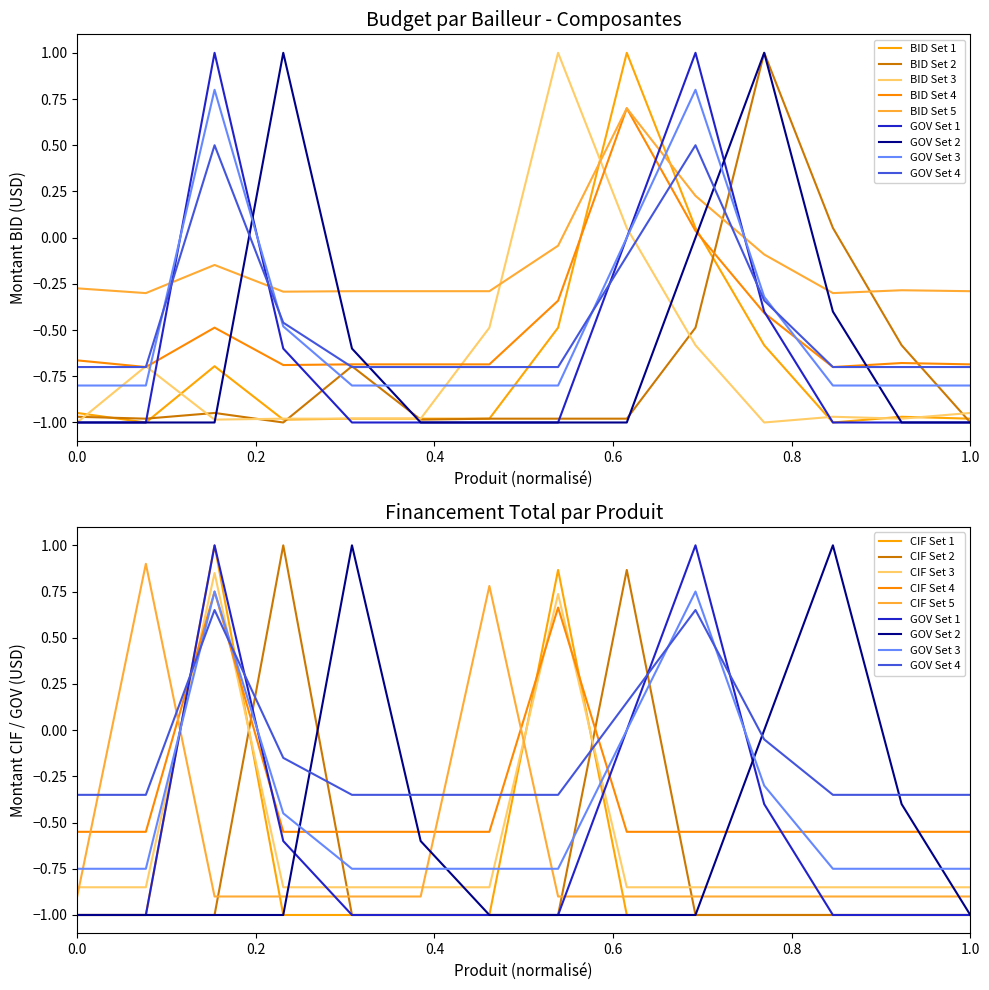

Between Produit 3 and Produit 12, which series saw the biggest shift?

CIF